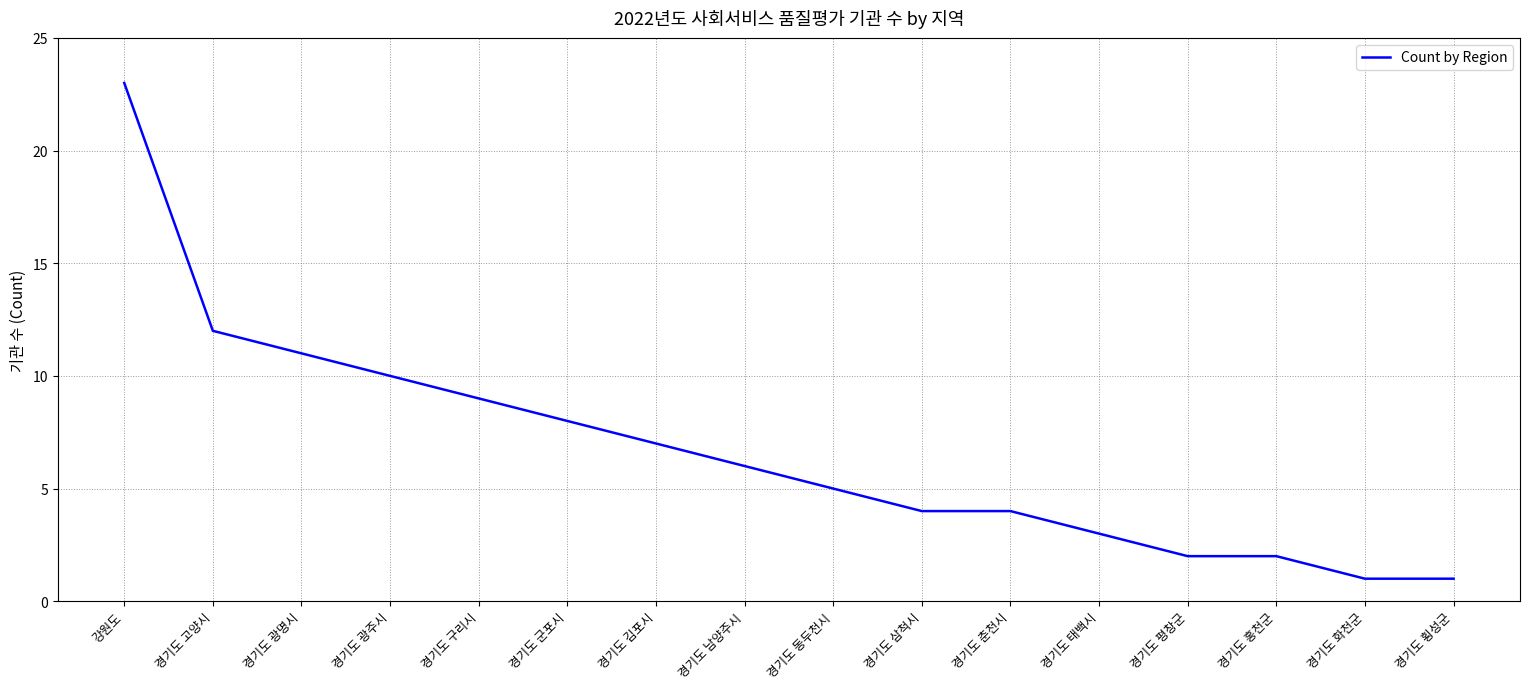

What position from the right is 경기도 춘천시?

6